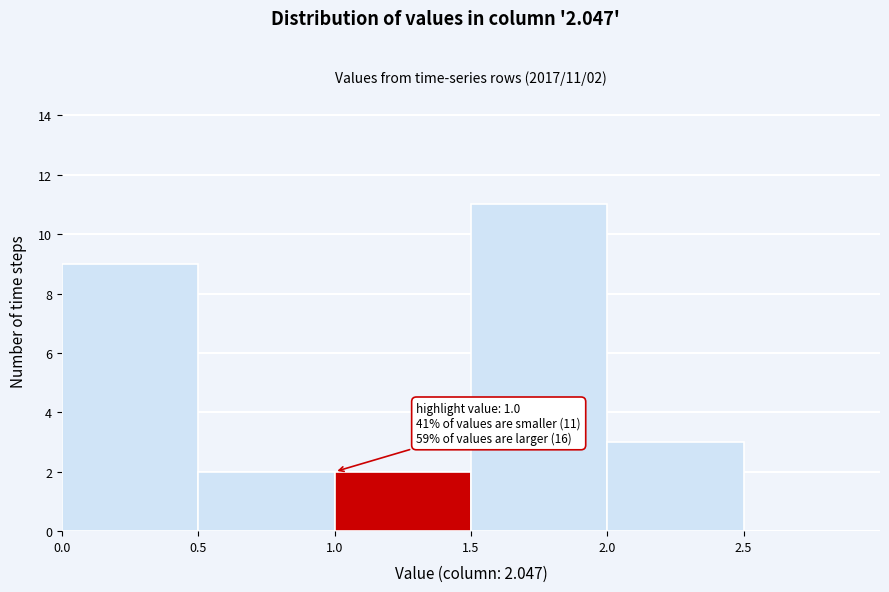

Over which range of the x-axis is the bar tallest?

1.5 to 2.0